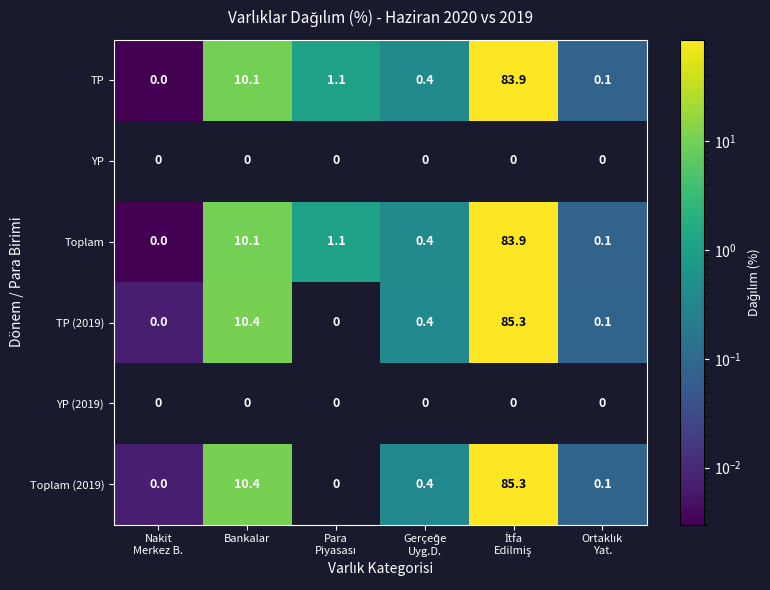

What is the sum of all TP values?

95.6